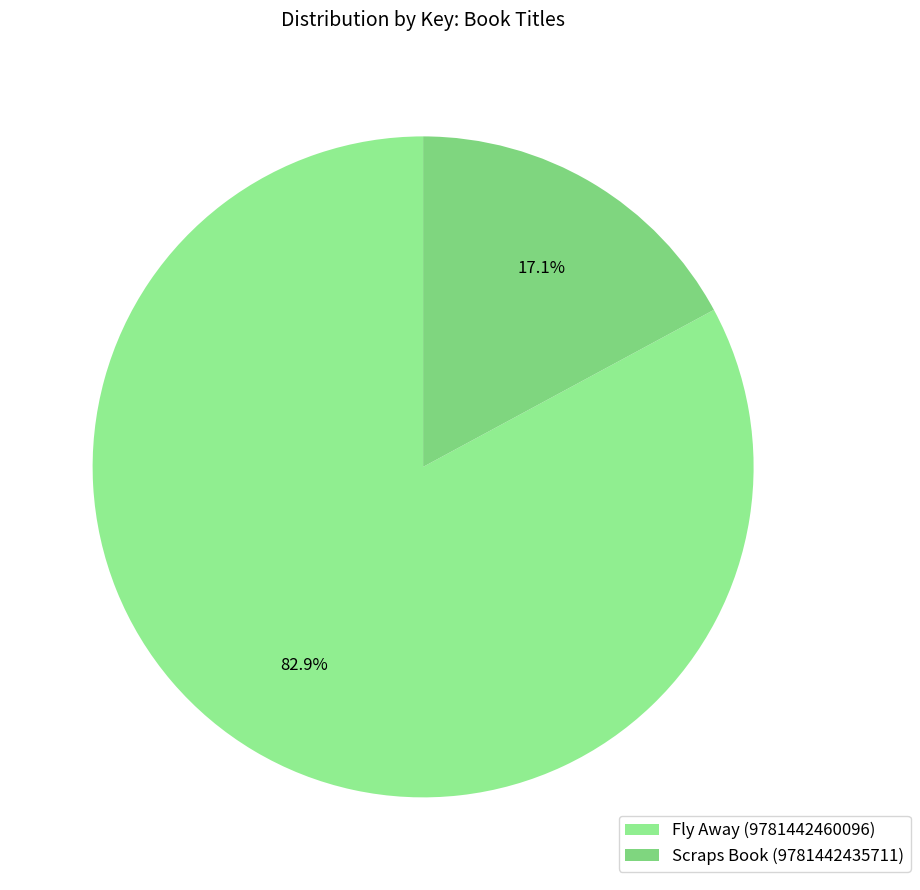

Which slice represents more than half of the pie?

Fly Away (9781442460096)